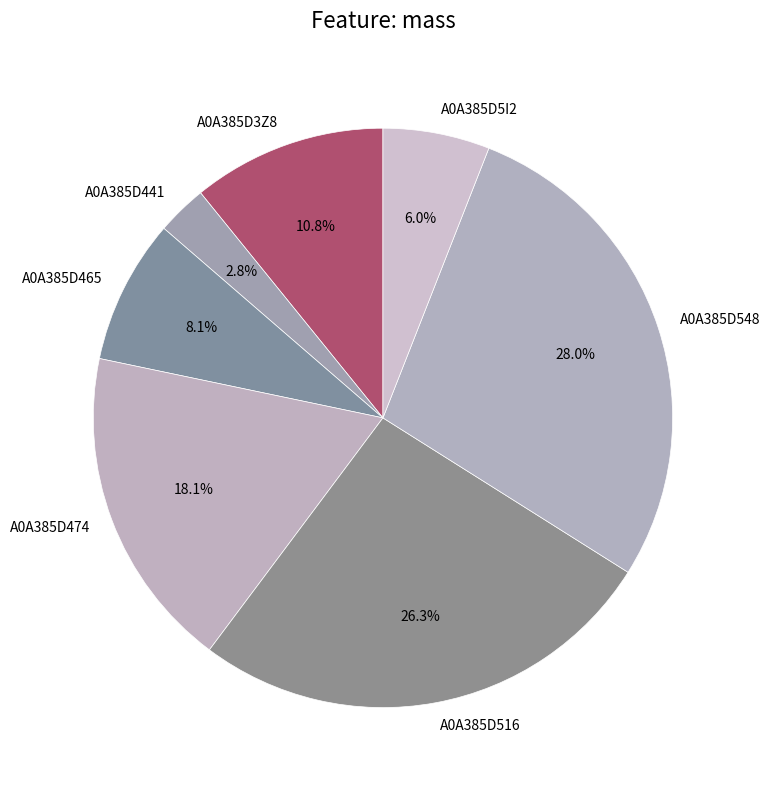

How many segments does this pie chart have?

7